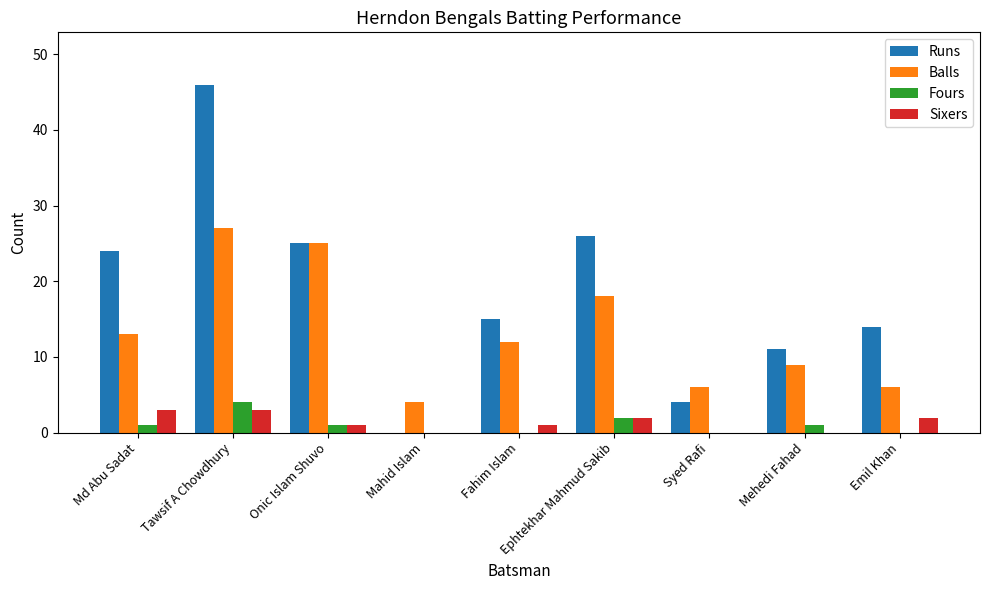

Which label corresponds to the largest value in the chart?

Tawsif A Chowdhury